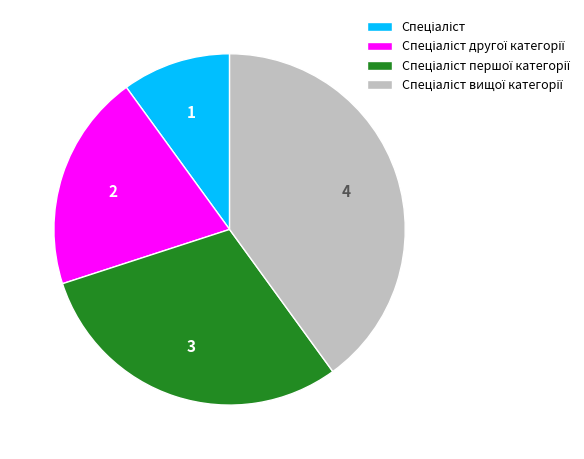

How many segments does this pie chart have?

4